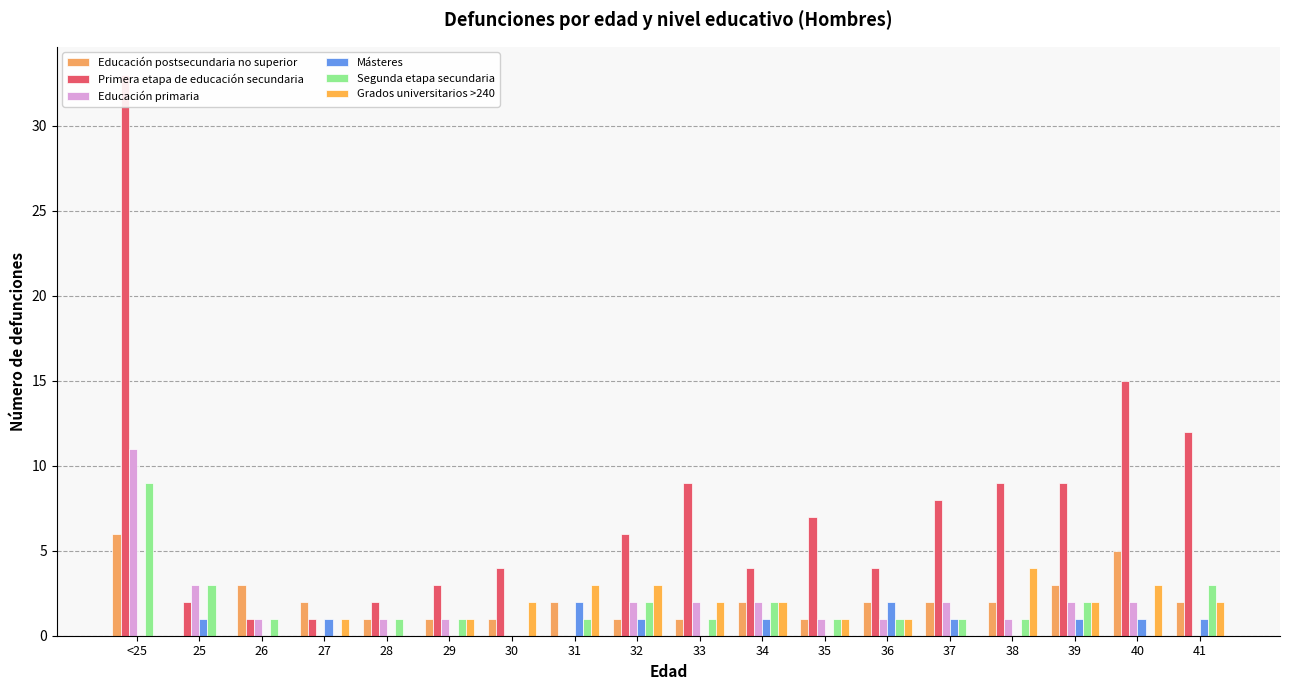

What is the sum of the Educación primaria values at 32 and 30?

2